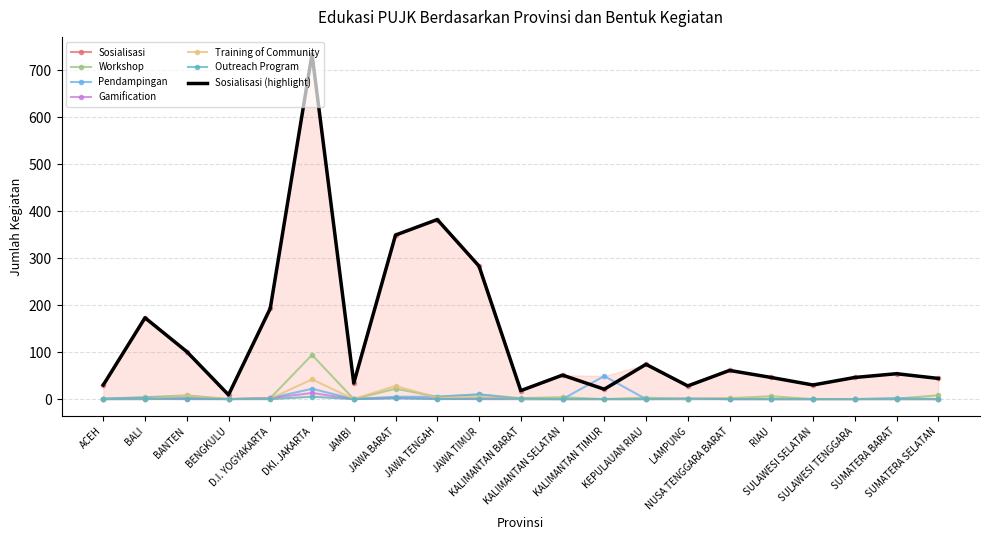

What is the highest value of the Outreach Program series?

5